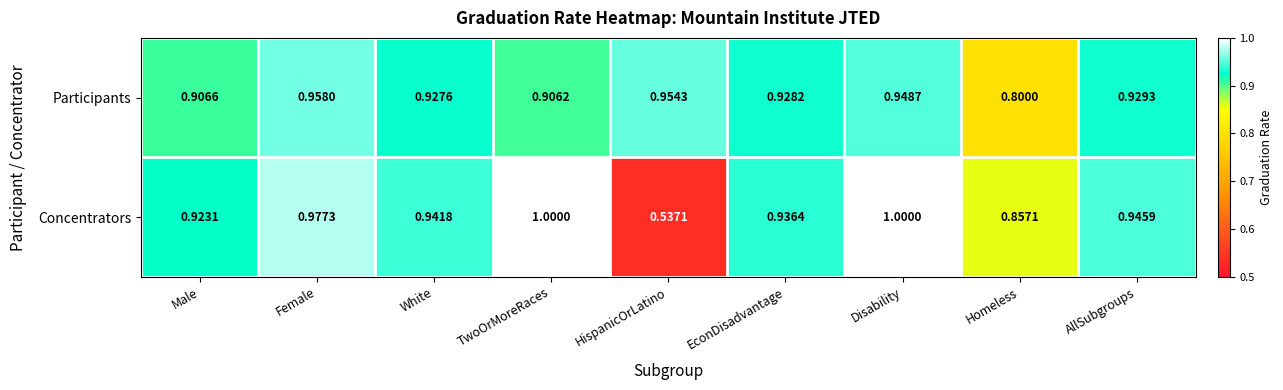

At which label does Participants reach its minimum?

Homeless